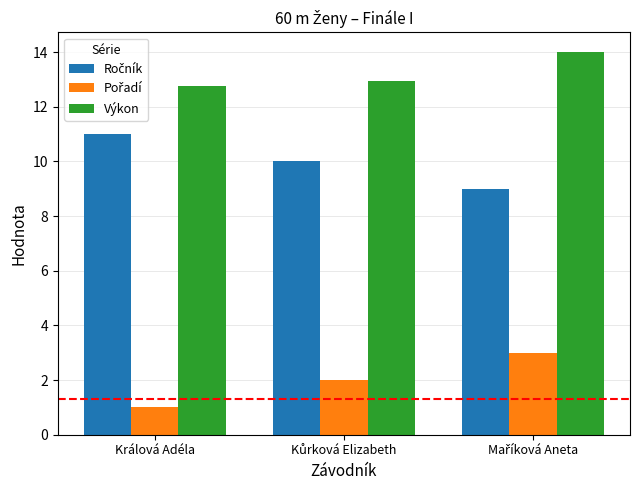

Which category has the lowest value in the Výkon series?

Králová Adéla